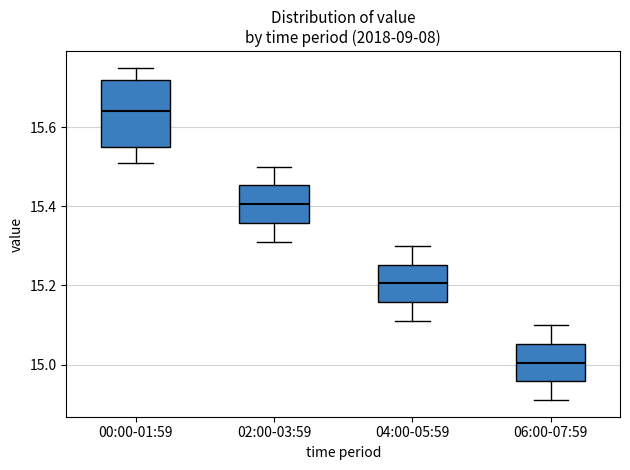

Reading left to right, transcribe this box plot: for each box, give where its median line is, the range the box spans, and where its two whiskers end, as read against the y-axis. The values are not printed on the chart, so give them approximately, as read against the axis.

00:00-01:59: median 15.64, box 15.56 to 15.72, whiskers 15.52 to 15.76
02:00-03:59: median 15.40, box 15.36 to 15.46, whiskers 15.32 to 15.50
04:00-05:59: median 15.20, box 15.16 to 15.26, whiskers 15.12 to 15.30
06:00-07:59: median 15.00, box 14.96 to 15.06, whiskers 14.92 to 15.10